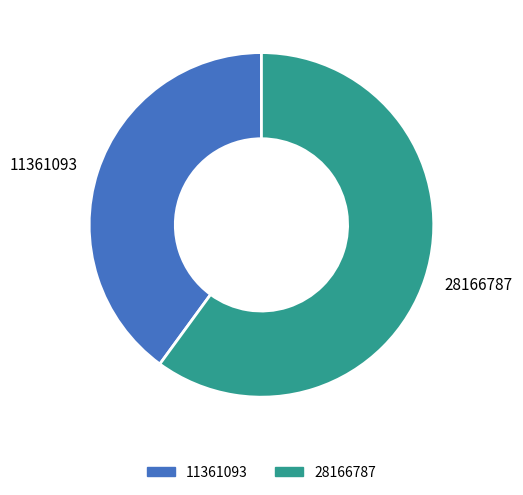

Which category has the biggest portion of the pie?

28166787